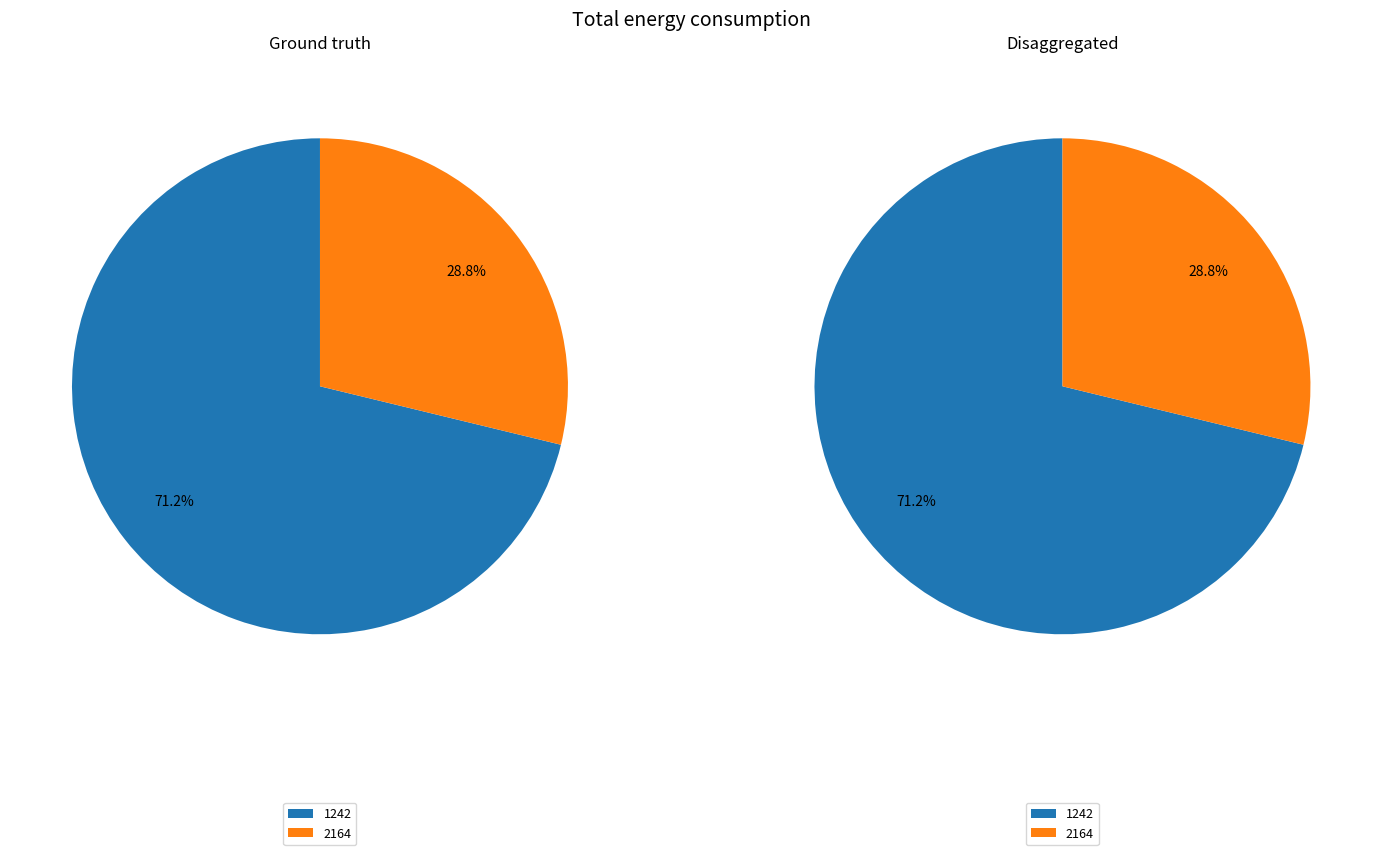

Do 1242 and 2164 together represent more than half of the pie?

Yes